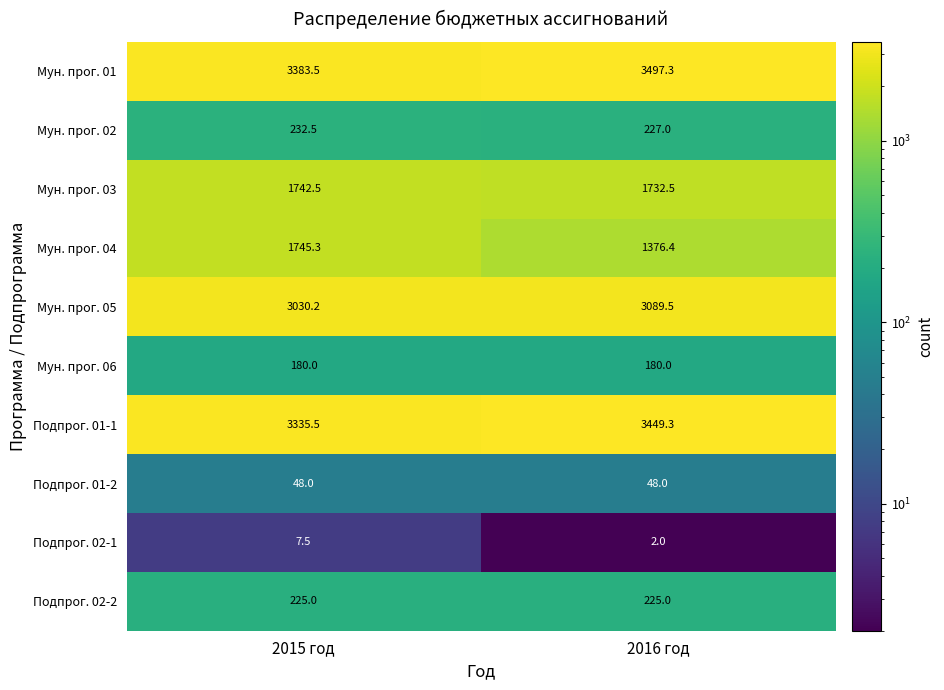

What is the difference between the highest and lowest values at 2016 год?

3495.3